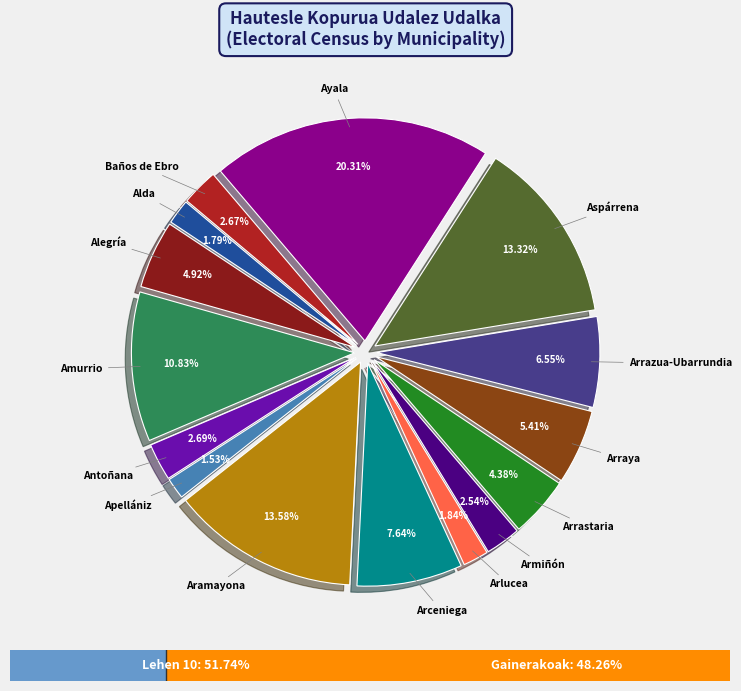

How much of the chart is everything except Amurrio?

89.2%